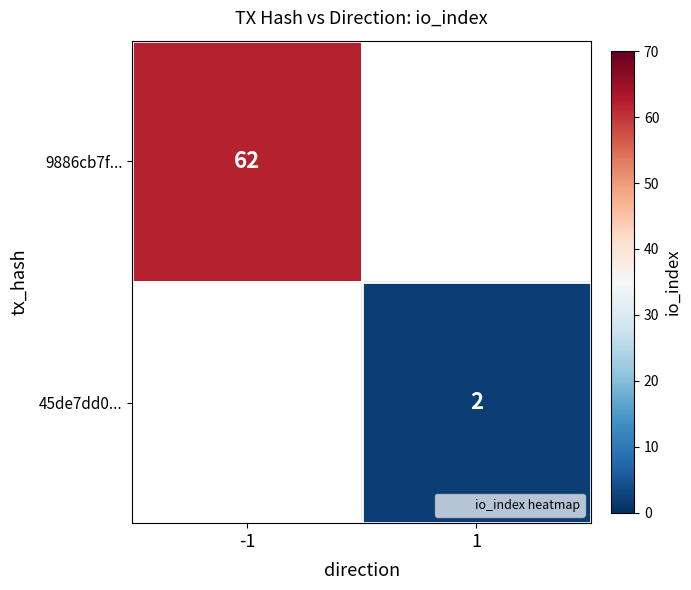

Which label corresponds to the smallest value in the chart?

1